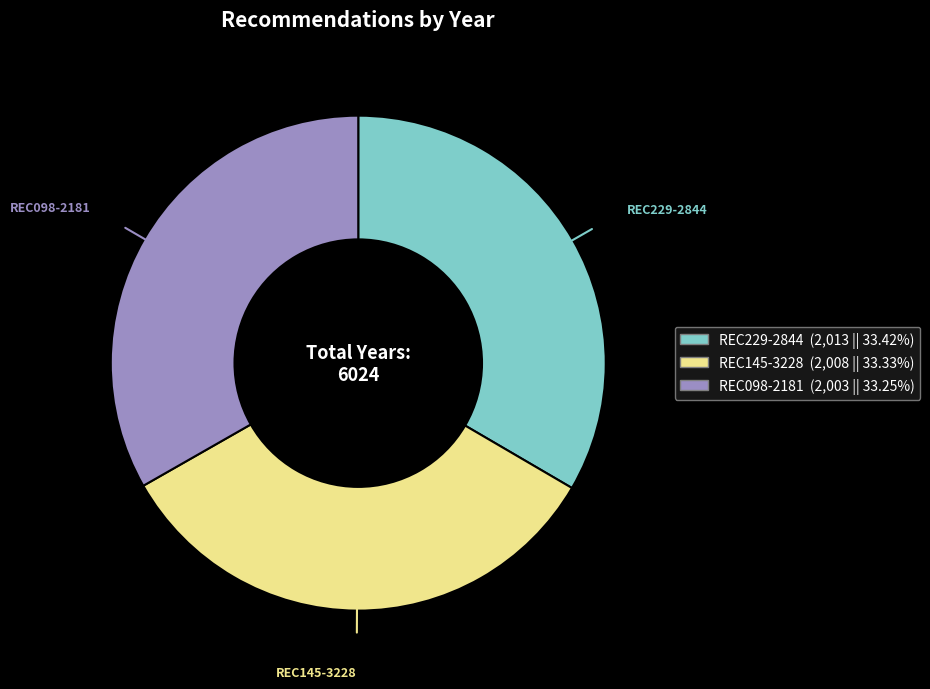

Do REC229-2844 (2,013 || 33.42%) and REC098-2181 (2,003 || 33.25%) together represent more than half of the pie?

Yes